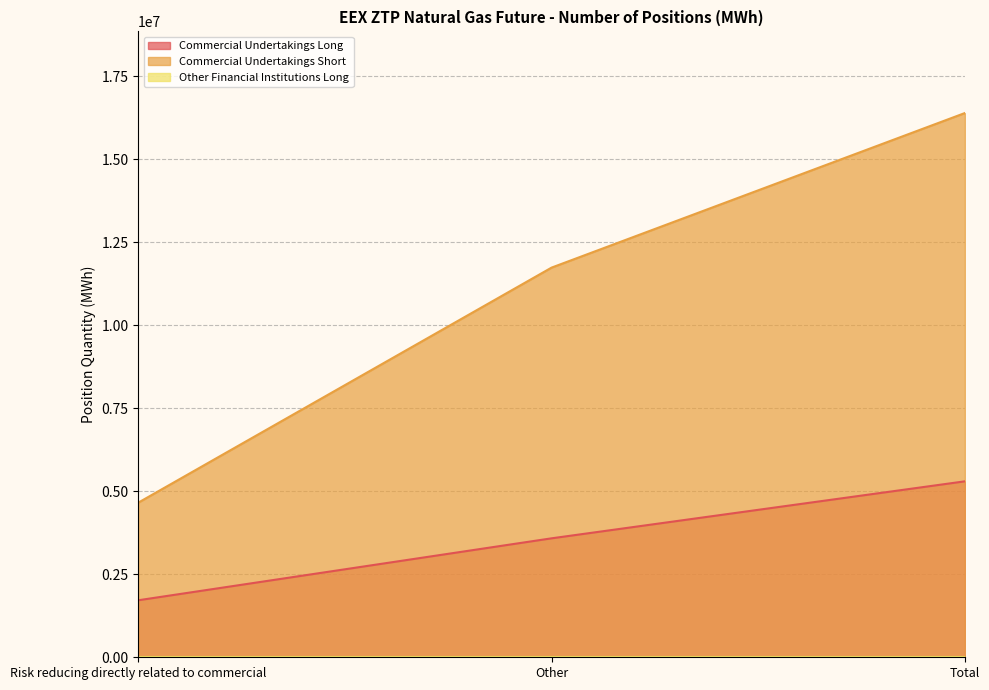

List the labels in order of Commercial Undertakings Long value, largest first.

Total, Other, Risk reducing directly related to commercial